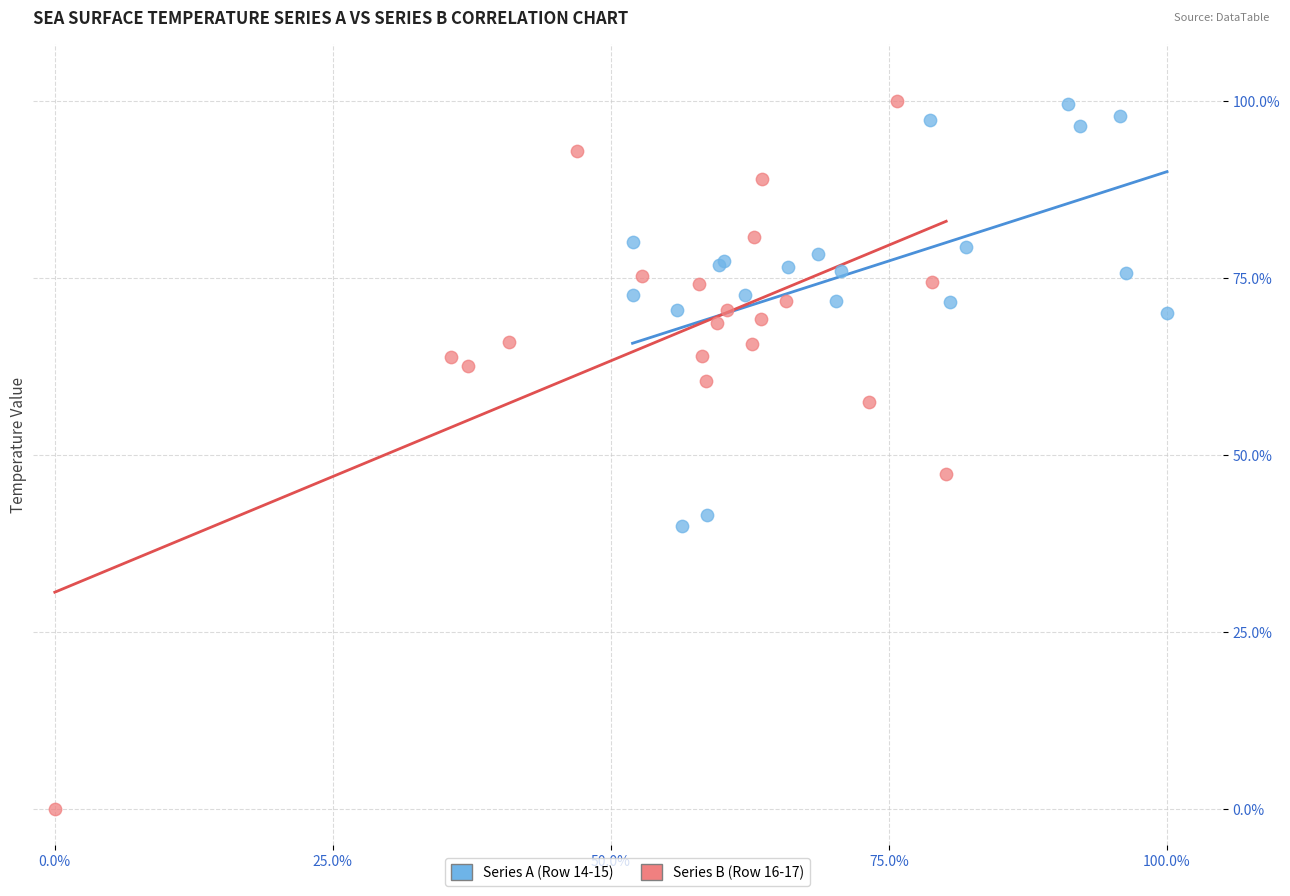

Which series has the widest spread of Y values?

Series B (Row 16-17)